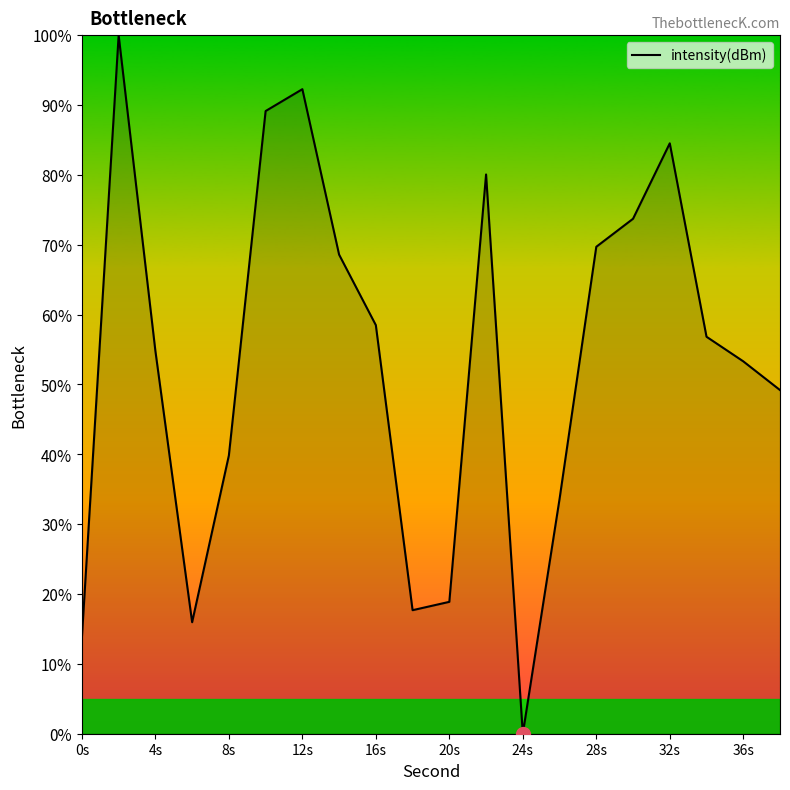

What is the greatest value displayed?

100.0